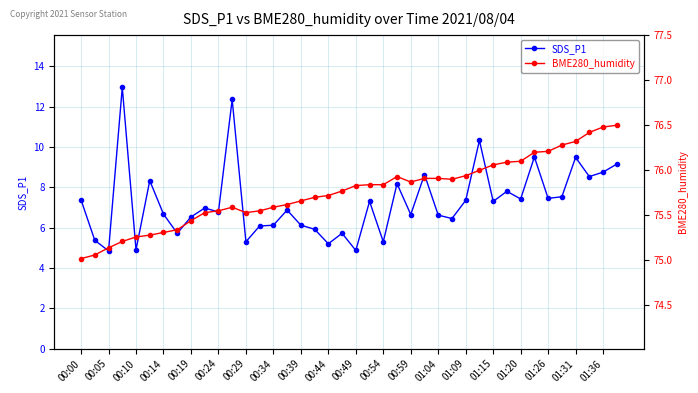

Which series has the largest range (max minus min)?

SDS_P1